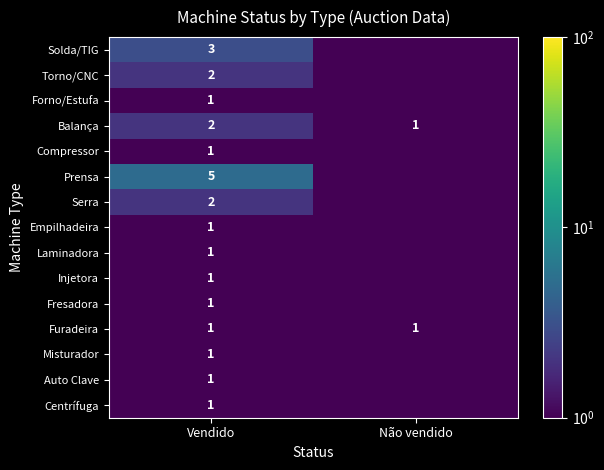

How many categories are shown in the chart?

2